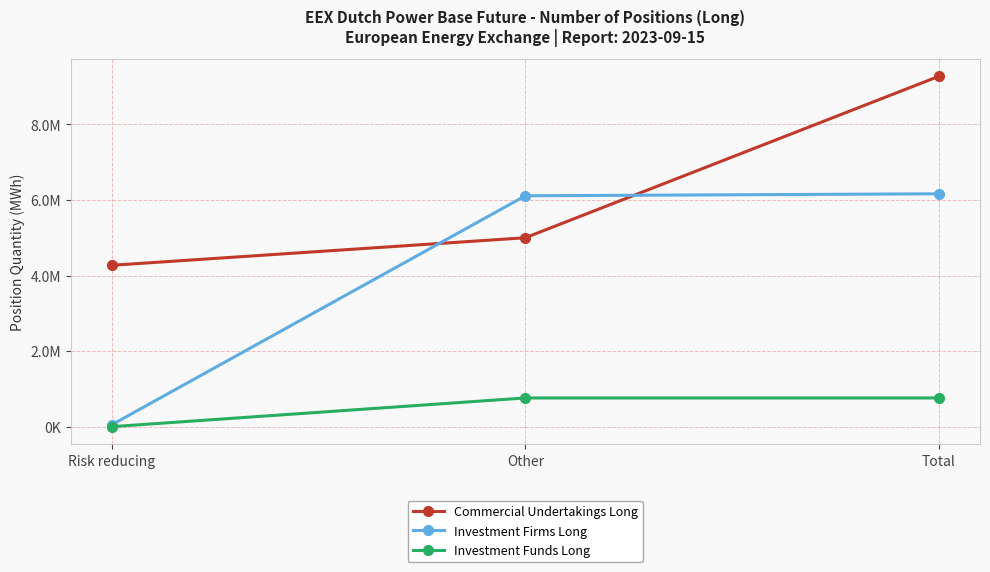

At how many categories does at least one series exceed 2011668?

3